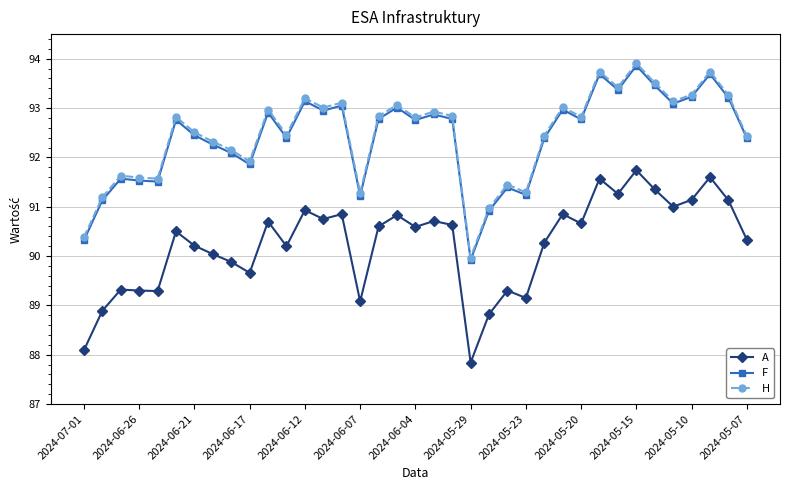

What is the value of the H point at the 36th from the left?

93.3